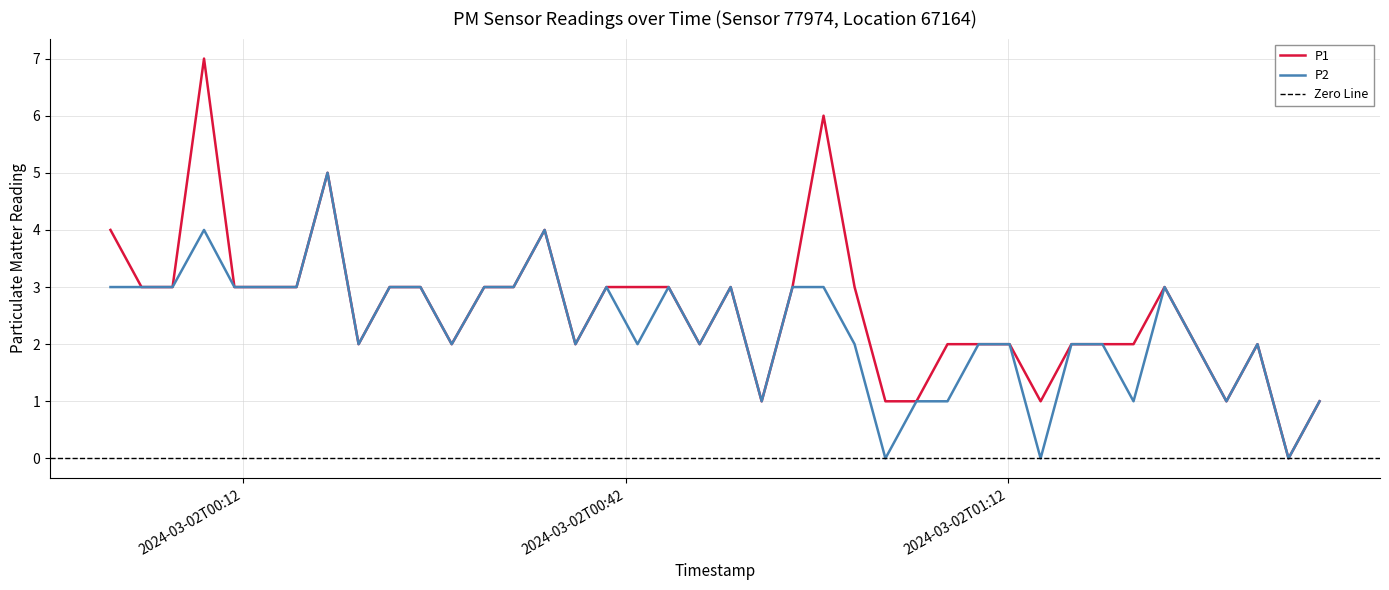

Reading left to right, extract all data points from this chart.

P1: 4	3	3	7	3	3	3	5	2	3	3	2	3	3	4	2	3	3	3	2	3	1	3	6	3	1	1	2	2	2	1	2	2	2	3	2	1	2	0	1
P2: 3	3	3	4	3	3	3	5	2	3	3	2	3	3	4	2	3	2	3	2	3	1	3	3	2	0	1	1	2	2	0	2	2	1	3	2	1	2	0	1